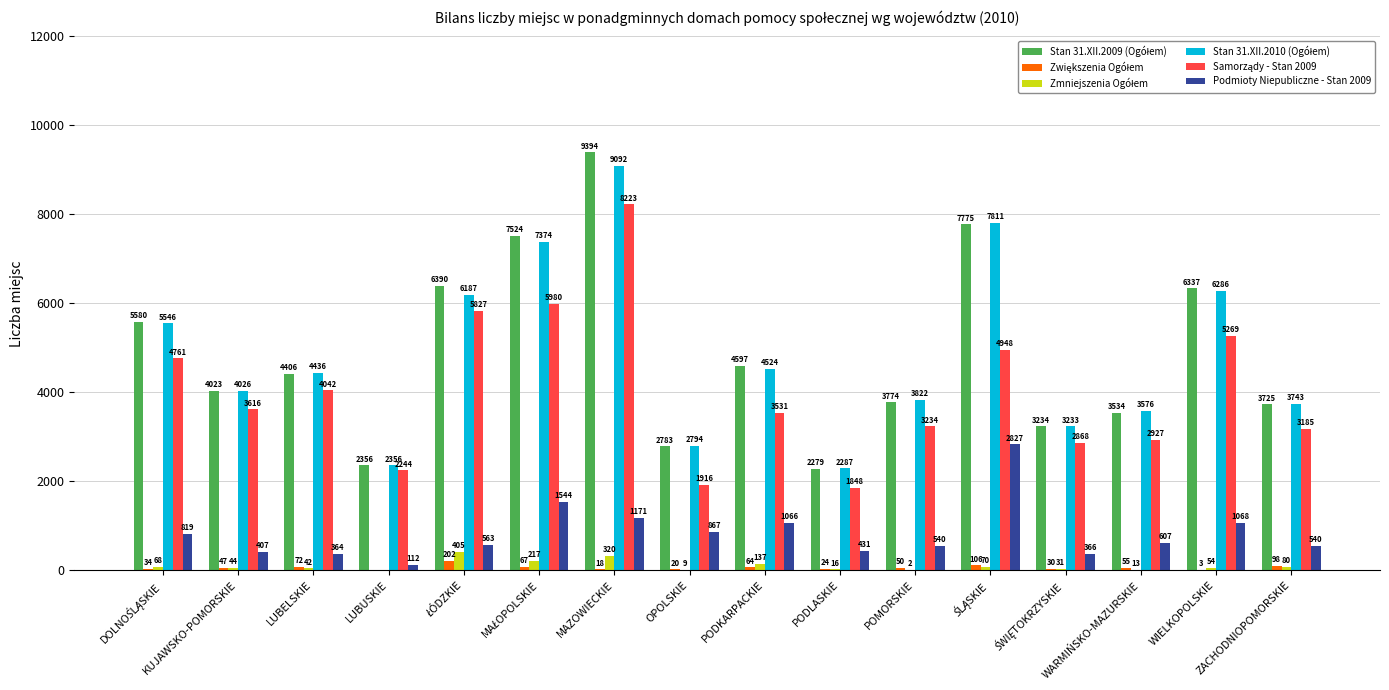

At which category is the sum across all series the highest?

MAZOWIECKIE